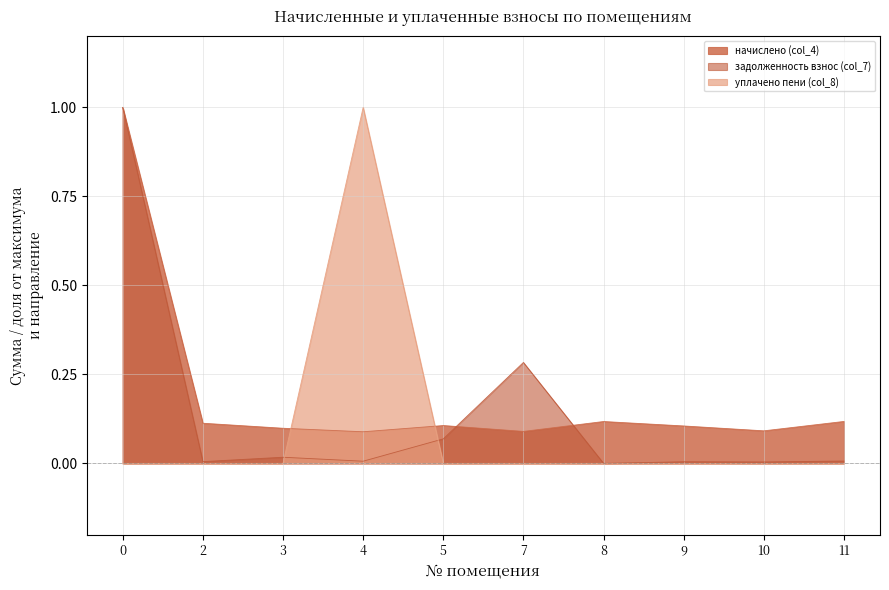

True or false: уплачено пени (col_8) has a value of 0.0 at 7.

True